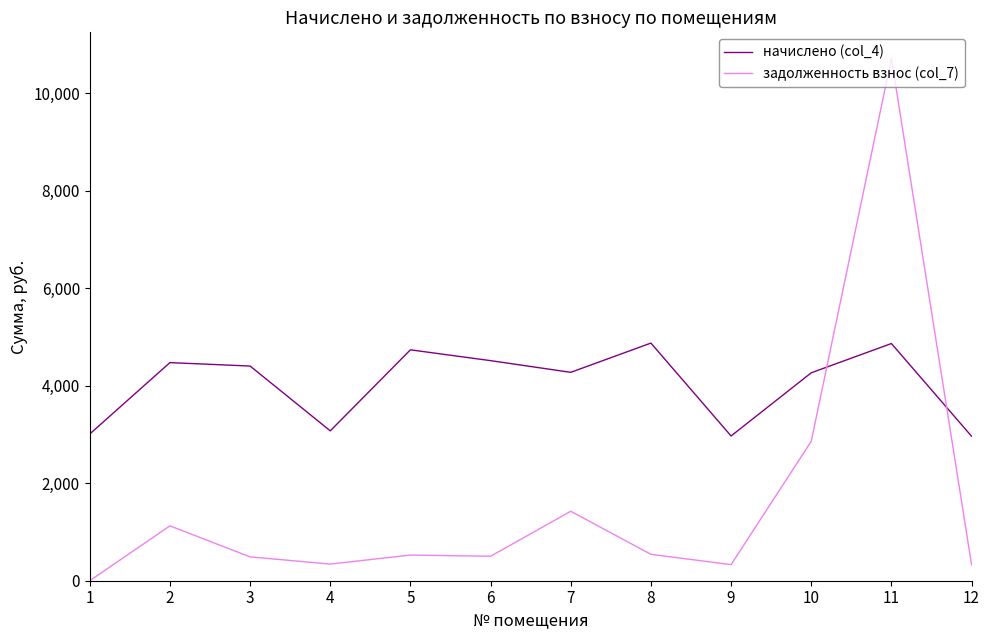

What is the difference between the maximum and minimum values in the начислено (col_4) series?

1911.4